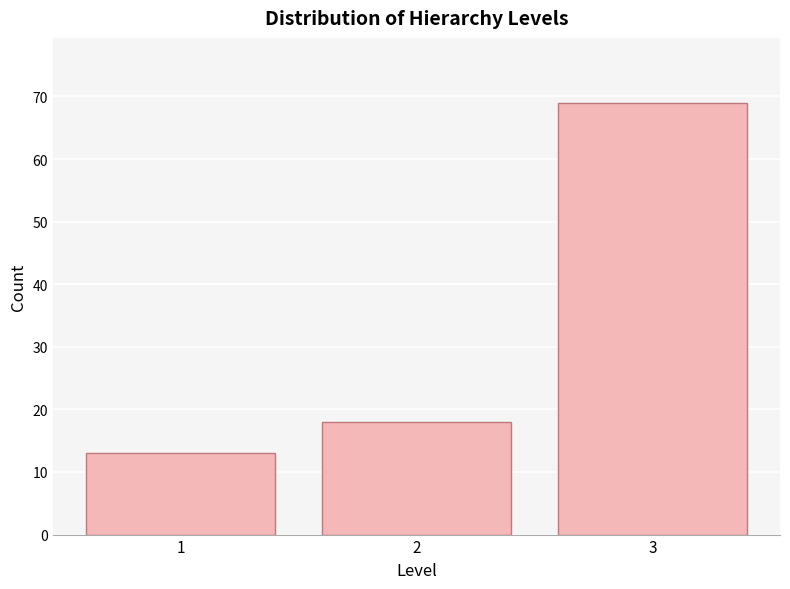

Reading left to right, what are all the values shown in this chart?

1=13	2=18	3=69